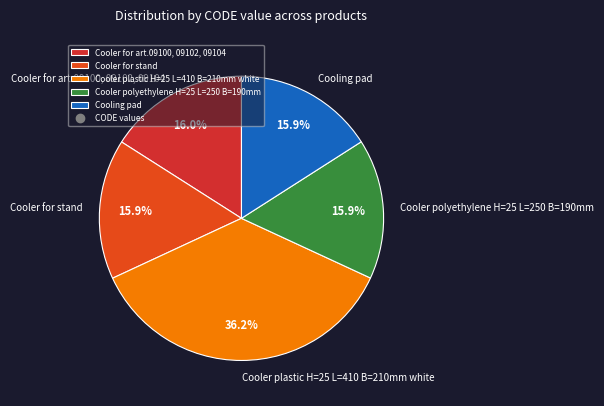

True or false: Cooler plastic H=25 L=410 B=210mm white accounts for 51% of the total.

False